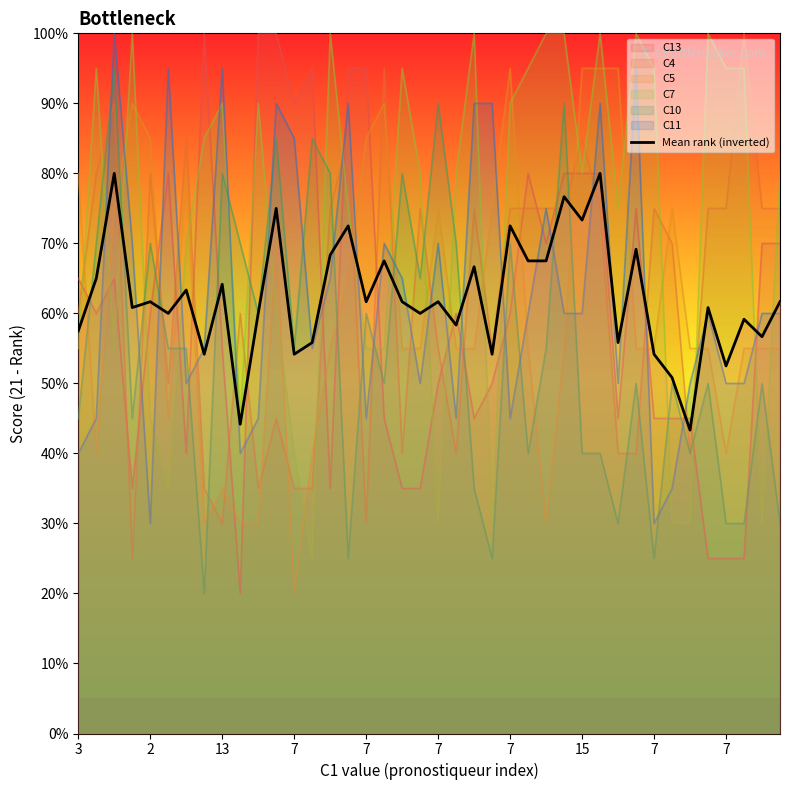

Which has a higher value, 33 or 13?

13